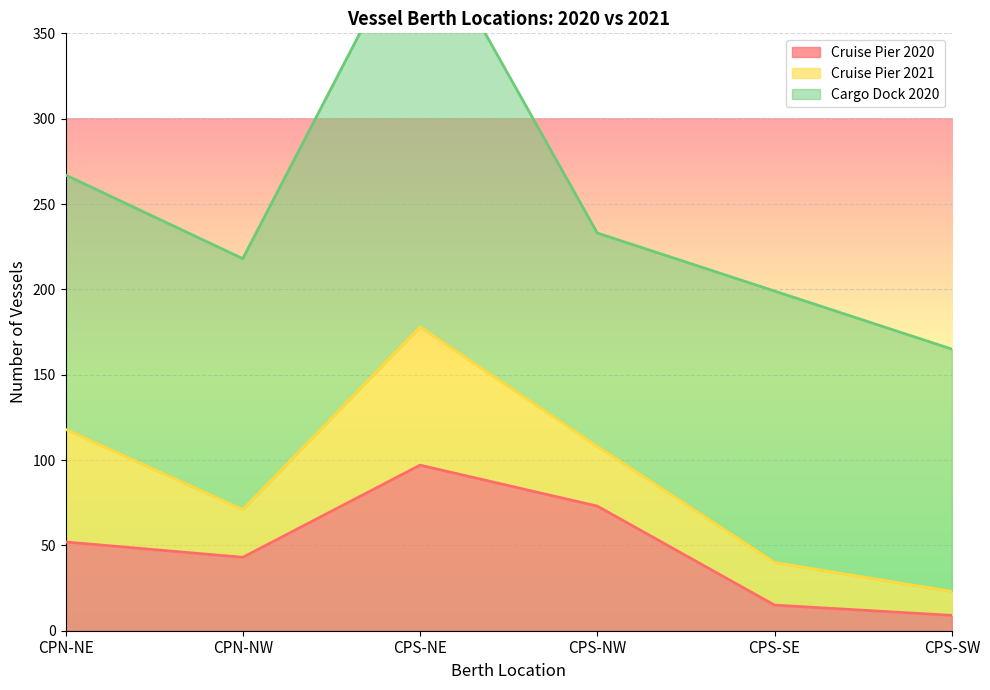

Rank the series by their maximum value, from lowest to highest.

Cruise Pier 2021, Cruise Pier 2020, Cargo Dock 2020